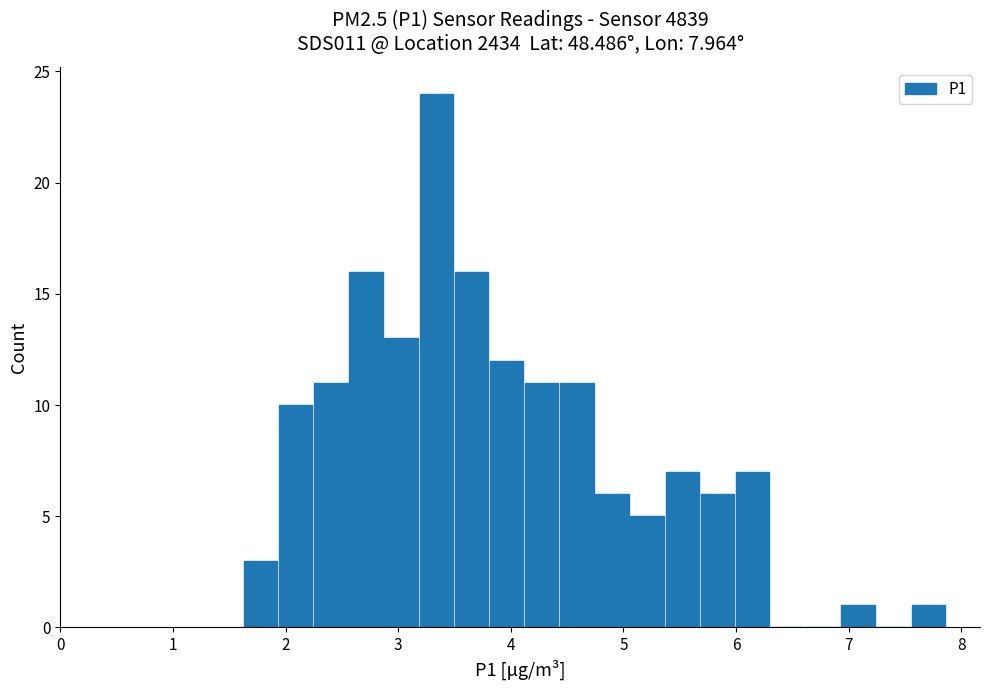

Around what value on the x-axis is the tallest bar? Give the approximate position of its centre, as read against the axis.

3.3